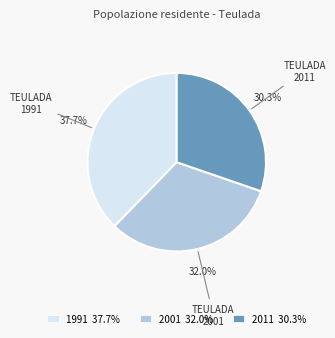

Which slice is the smallest?

2011